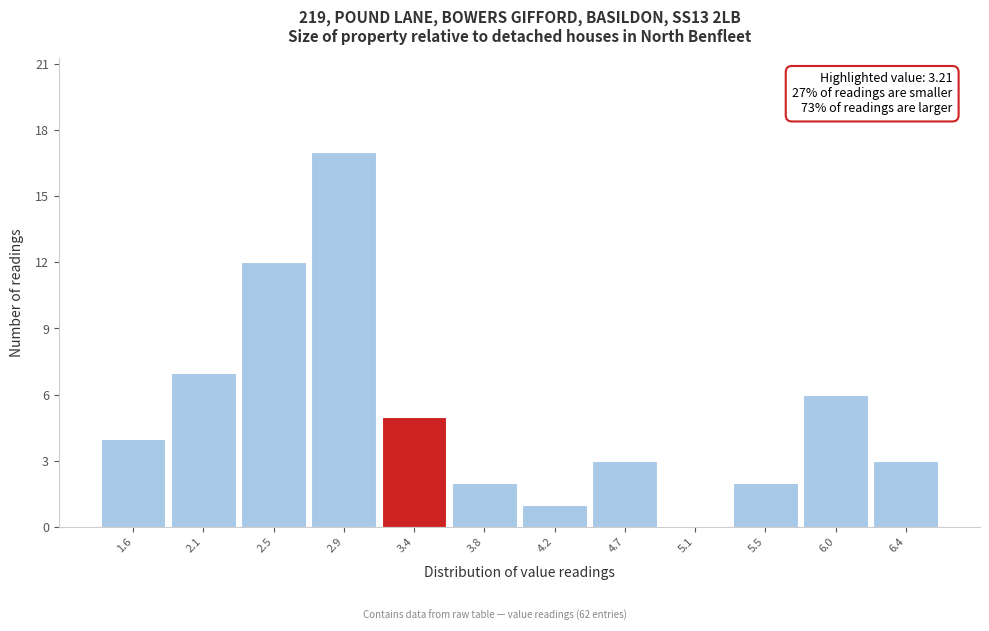

Which range on the x-axis has the tallest bar?

2.70 to 3.15